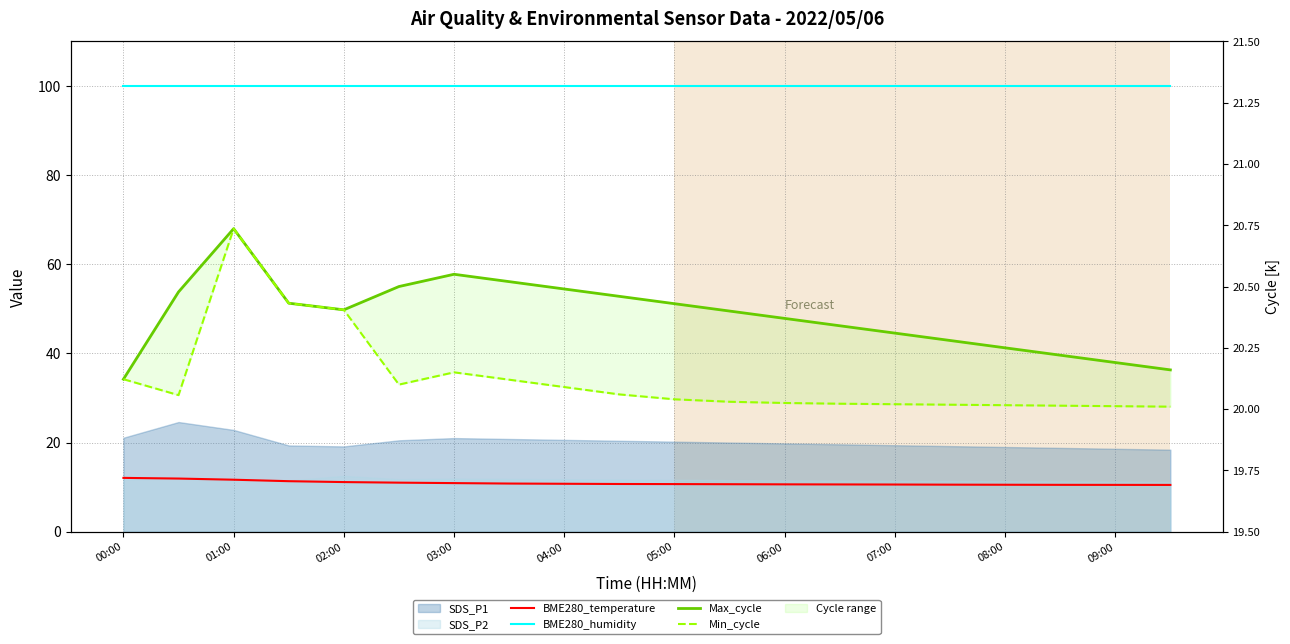

Count the Max_cycle values in the range 20 to 21.

20